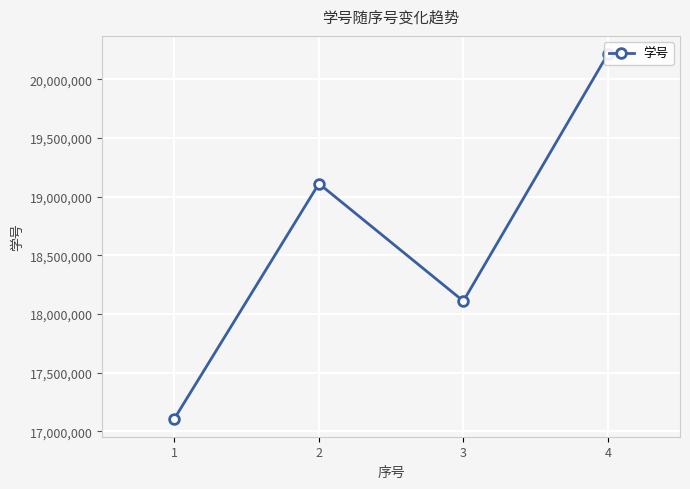

List the labels in order of value, smallest first.

1, 3, 2, 4